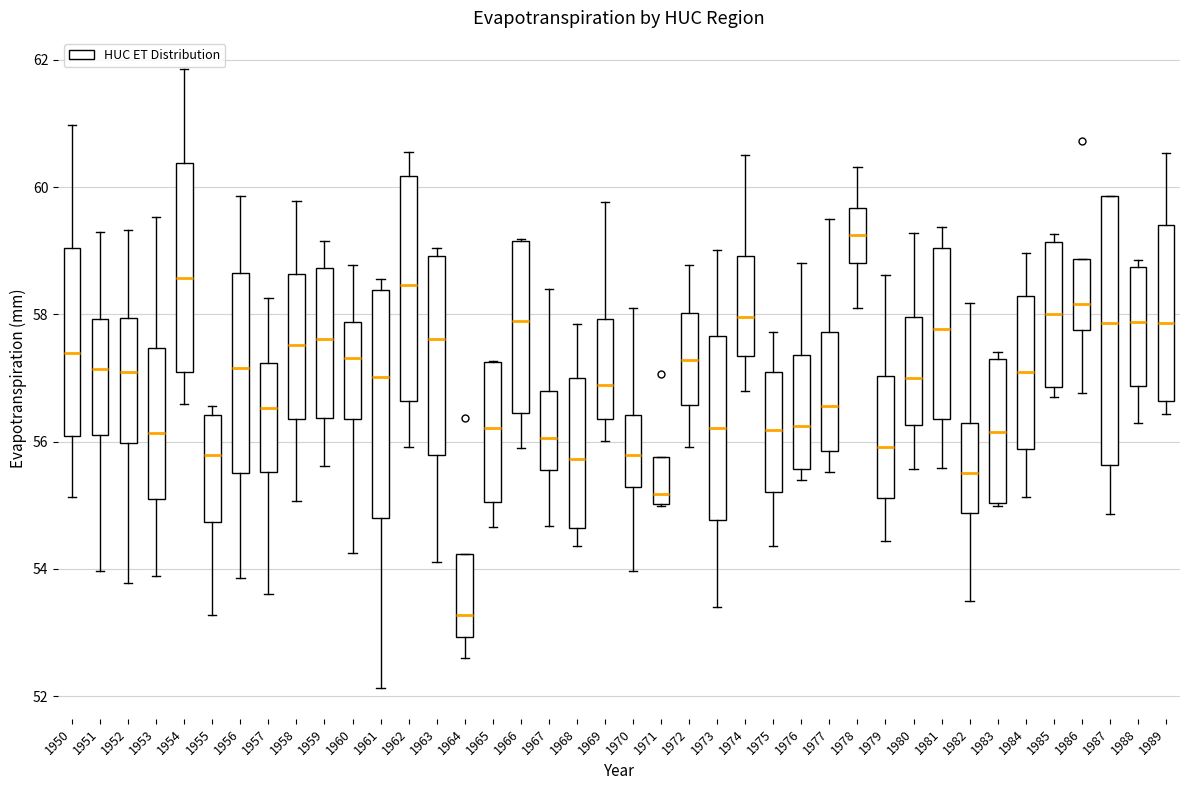

Which box is the tallest, from its lower edge to its upper edge?

1987